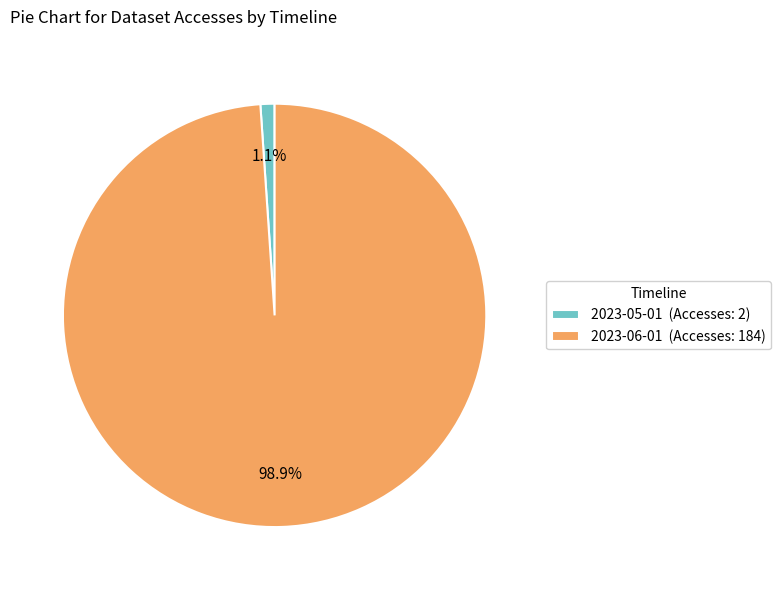

True or false: 2023-05-01 accounts for 1% of the total.

True